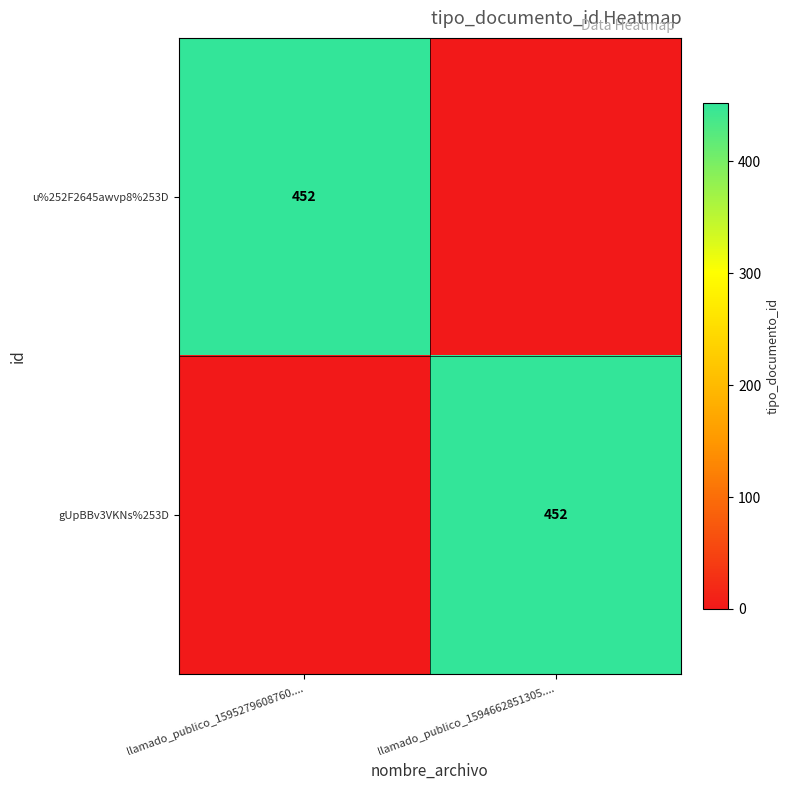

The u%252F2645awvp8%253D series shows 452 at llamado_publico_1595279608760..... True or false?

True